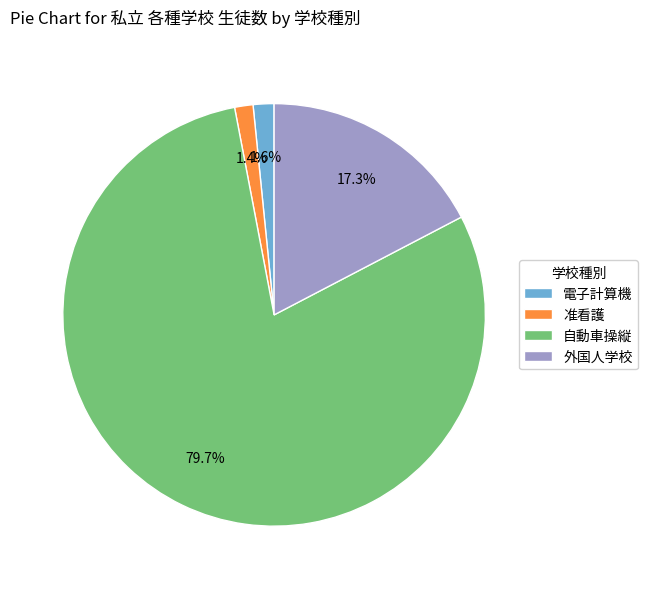

Is it true that 電子計算機 is 2% of the pie?

True